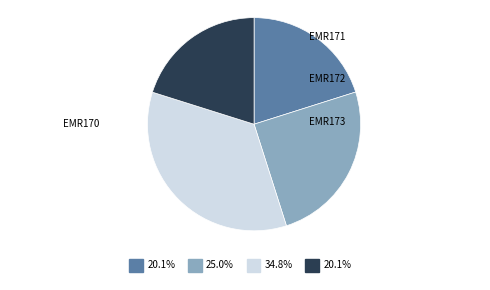

Which has a higher value, EMR173 or EMR171?

EMR171